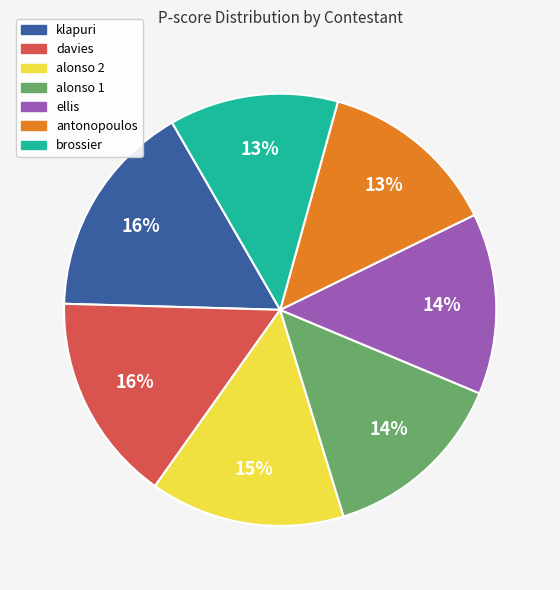

To the nearest percent, what is the average slice percentage?

14%